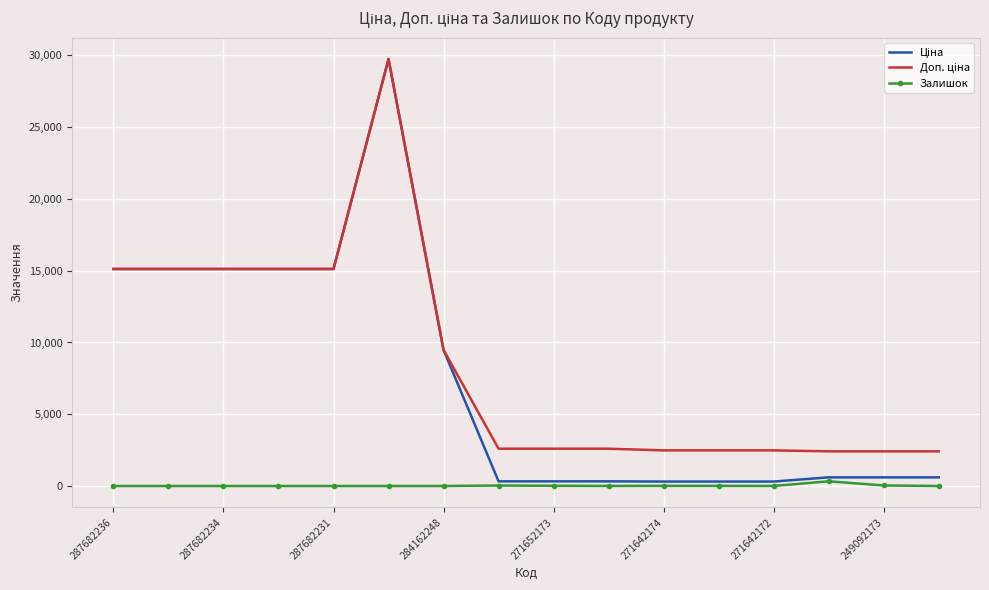

How many data points in Залишок are less than 4?

8